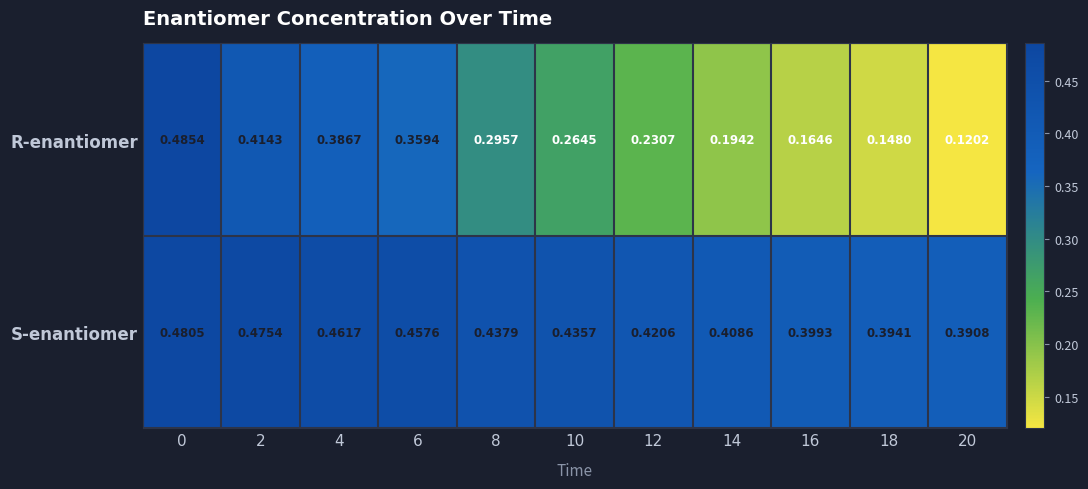

Which series has the widest spread of values?

R-enantiomer